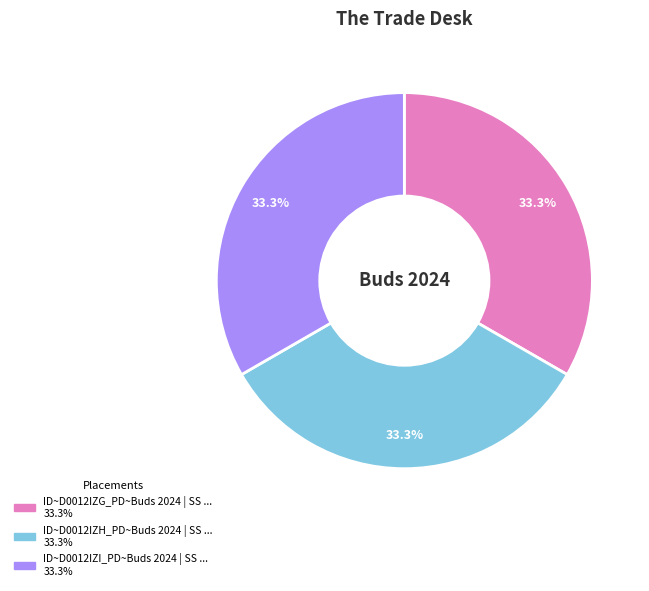

Is there any slice that represents more than half of the pie?

No